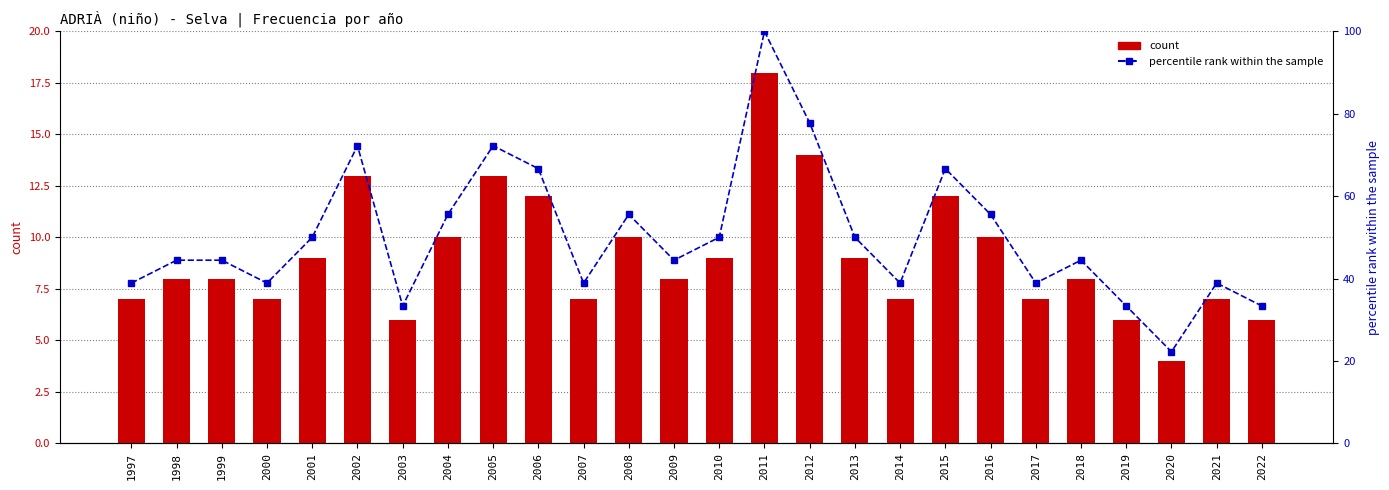

Reading right to left, extract all data points from this chart.

Frecuencia: 2022=6.0	2021=7.0	2020=4.0	2019=6.0	2018=8.0	2017=7.0	2016=10.0	2015=12.0	2014=7.0	2013=9.0	2012=14.0	2011=18.0	2010=9.0	2009=8.0	2008=10.0	2007=7.0	2006=12.0	2005=13.0	2004=10.0	2003=6.0	2002=13.0	2001=9.0	2000=7.0	1999=8.0	1998=8.0	1997=7.0
percentile rank within the sample: 2022=33.3	2021=38.9	2020=22.2	2019=33.3	2018=44.4	2017=38.9	2016=55.6	2015=66.7	2014=38.9	2013=50.0	2012=77.8	2011=100.0	2010=50.0	2009=44.4	2008=55.6	2007=38.9	2006=66.7	2005=72.2	2004=55.6	2003=33.3	2002=72.2	2001=50.0	2000=38.9	1999=44.4	1998=44.4	1997=38.9